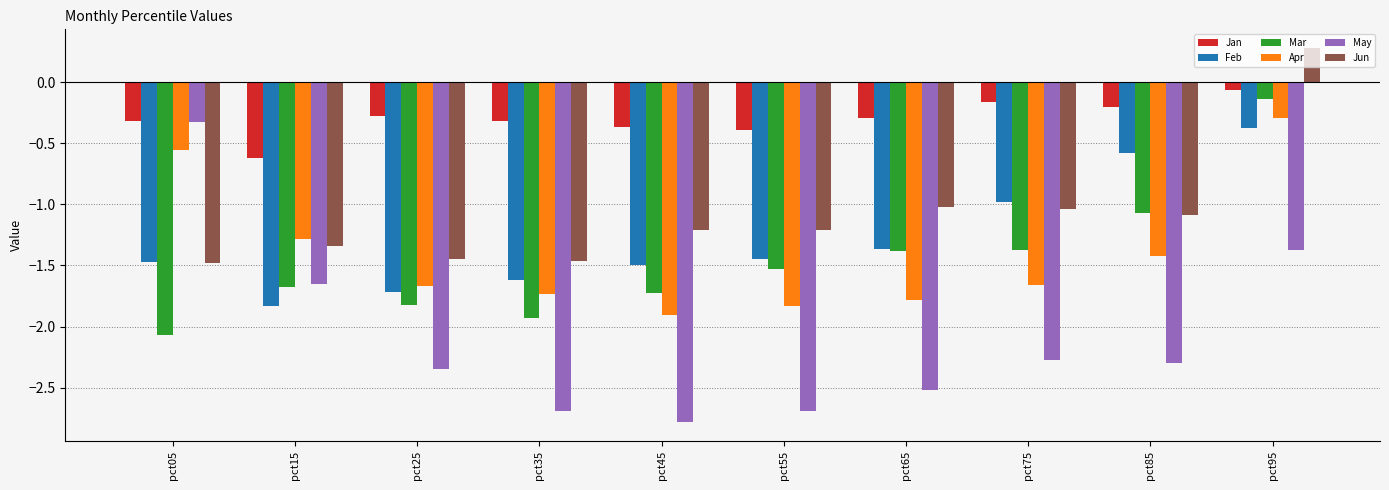

What is the smallest value displayed?

-2.8